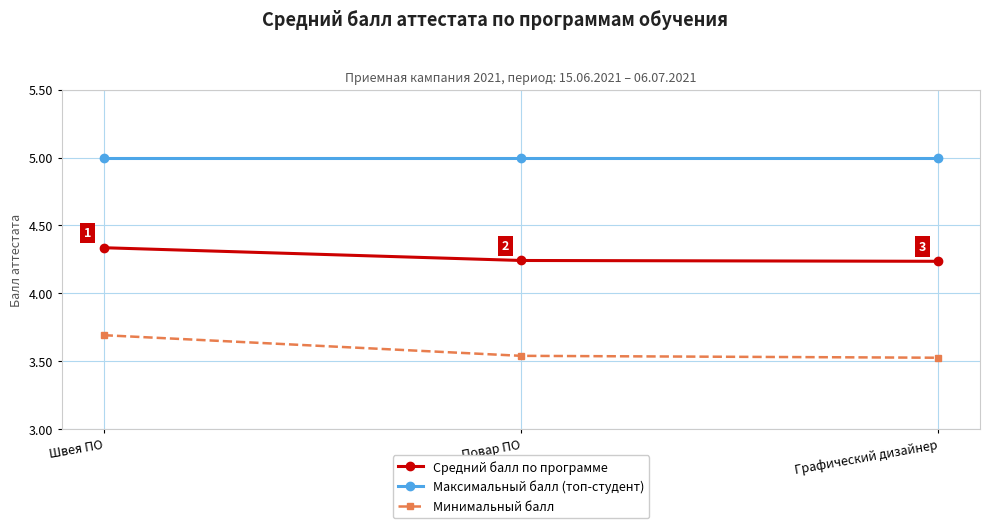

What is the greatest value displayed?

5.0